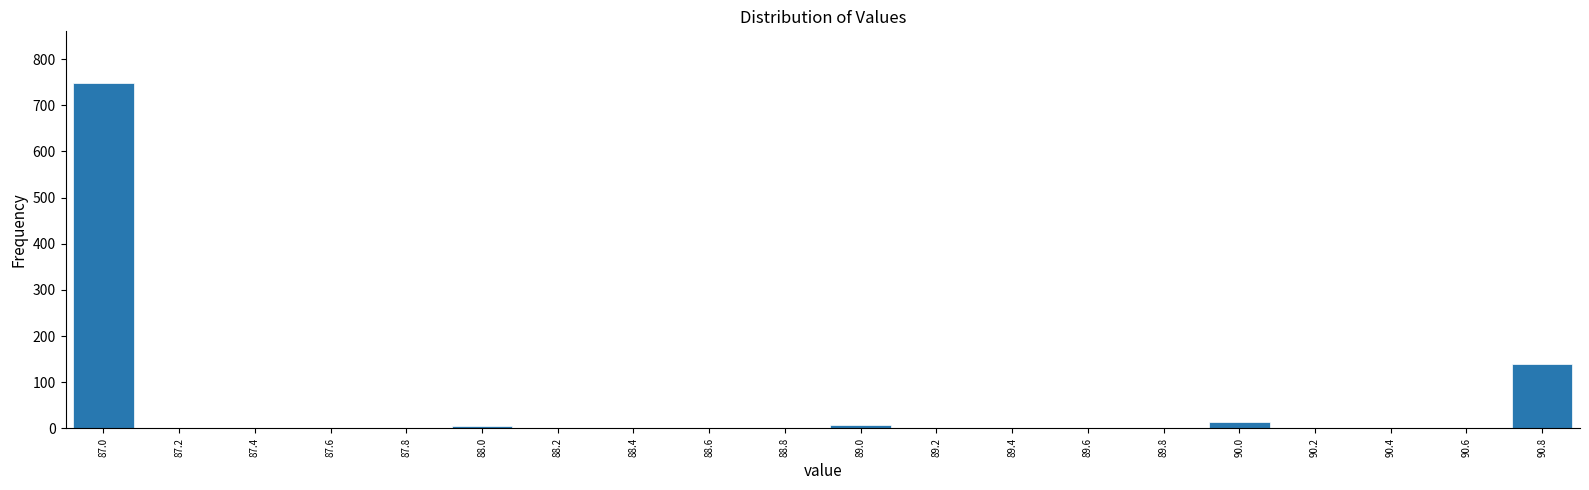

Is it true that the value at 90.4 is 0?

True